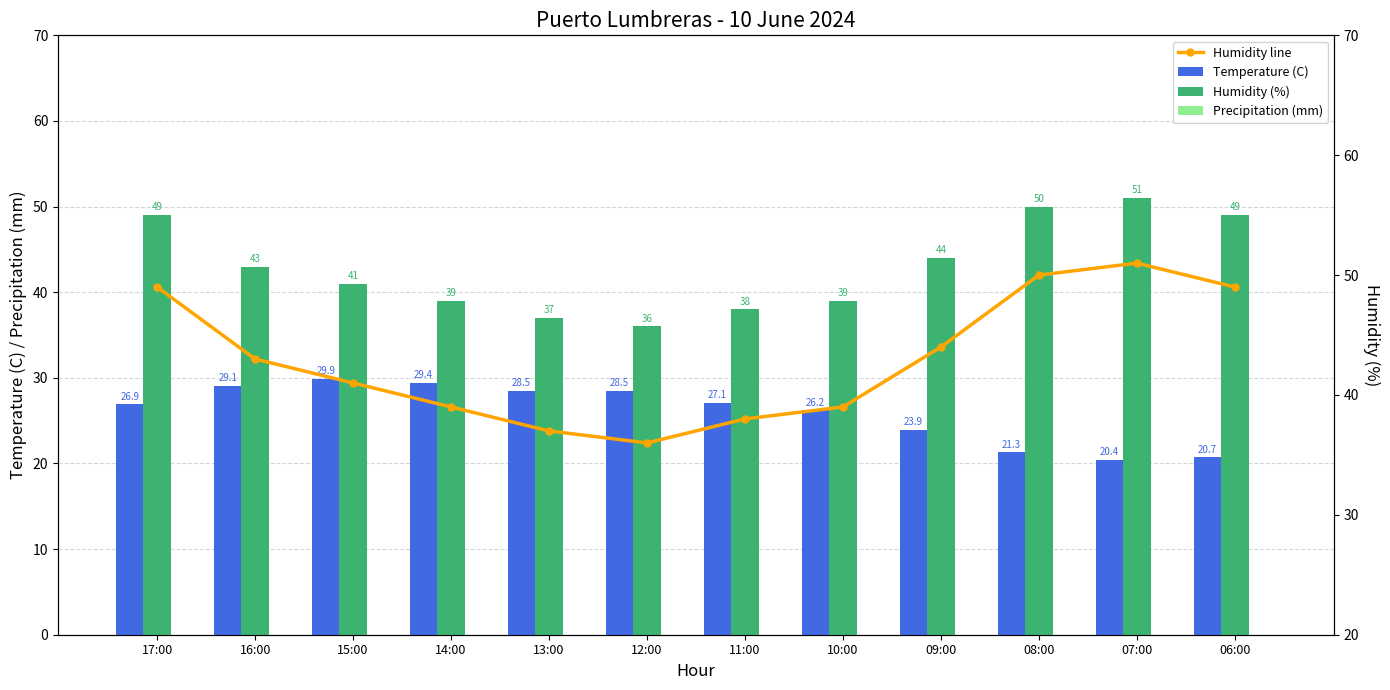

Reading left to right, what are all the values shown in this chart?

Temperature (C): 17:00=26.9	16:00=29.1	15:00=29.9	14:00=29.4	13:00=28.5	12:00=28.5	11:00=27.1	10:00=26.2	09:00=23.9	08:00=21.3	07:00=20.4	06:00=20.7
Humidity (%): 17:00=49.0	16:00=43.0	15:00=41.0	14:00=39.0	13:00=37.0	12:00=36.0	11:00=38.0	10:00=39.0	09:00=44.0	08:00=50.0	07:00=51.0	06:00=49.0
Precipitation (mm): 17:00=0.0	16:00=0.0	15:00=0.0	14:00=0.0	13:00=0.0	12:00=0.0	11:00=0.0	10:00=0.0	09:00=0.0	08:00=0.0	07:00=0.0	06:00=0.0
Humidity line: 17:00=49.0	16:00=43.0	15:00=41.0	14:00=39.0	13:00=37.0	12:00=36.0	11:00=38.0	10:00=39.0	09:00=44.0	08:00=50.0	07:00=51.0	06:00=49.0